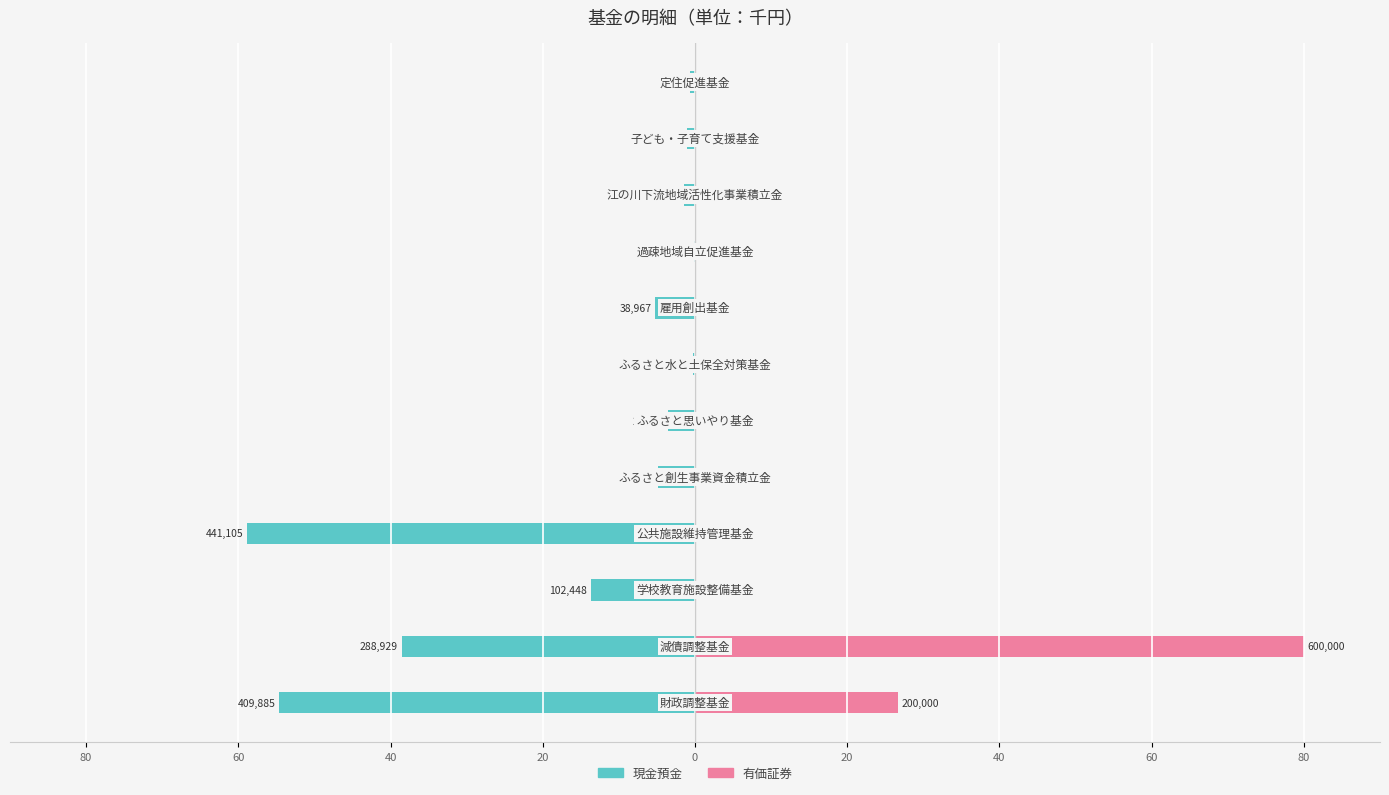

What is the value of the 現金預金 bar at the 3rd from the left?

-13.7